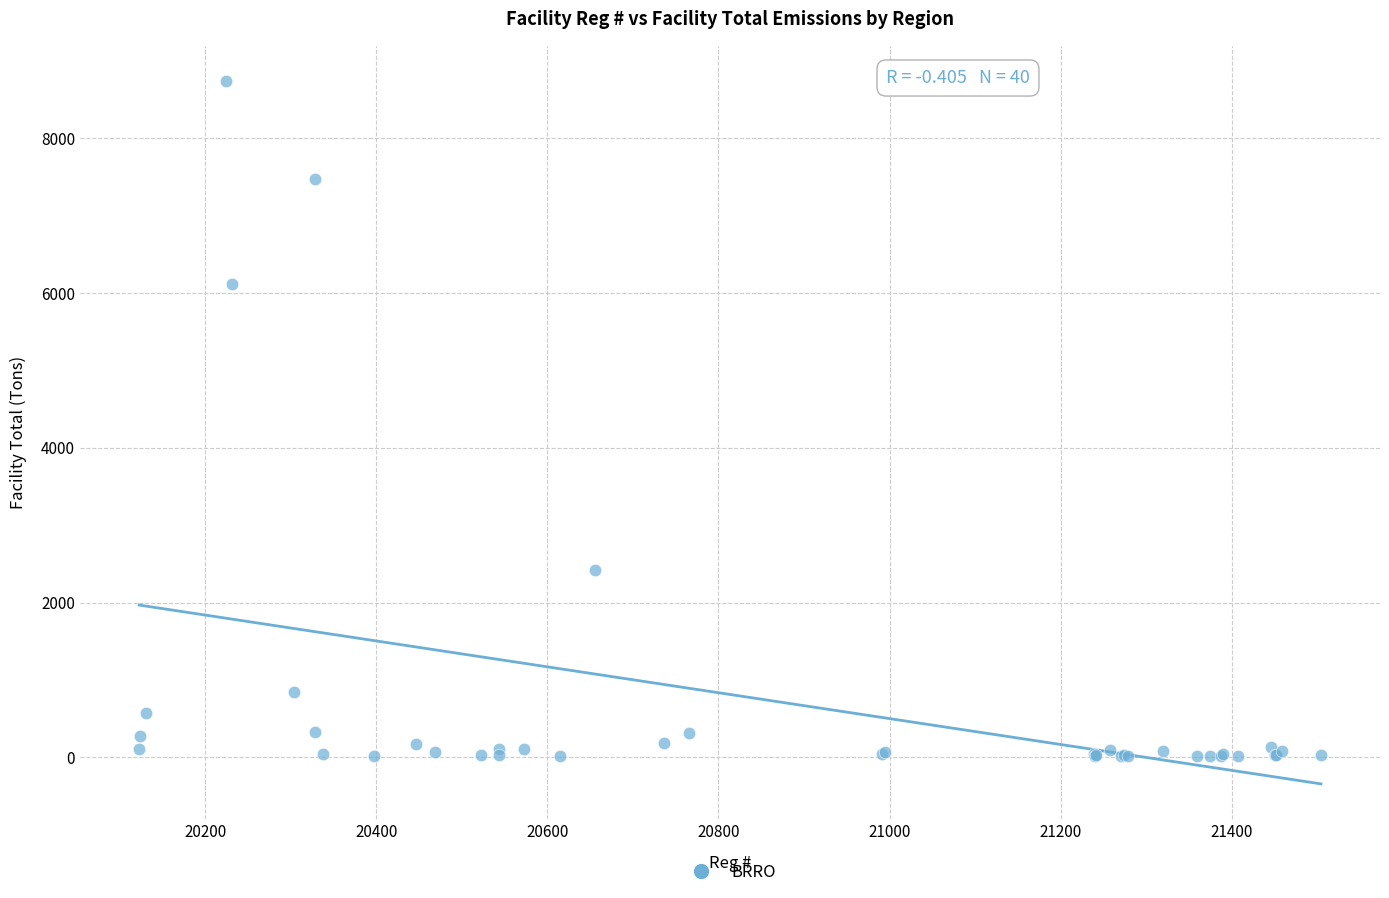

What Y value in the scatter plot is closest to 4376?

6115.5